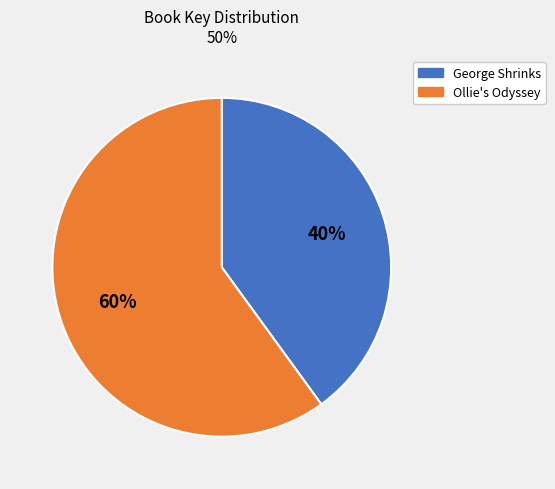

To the nearest percent, what is the average slice percentage?

50%